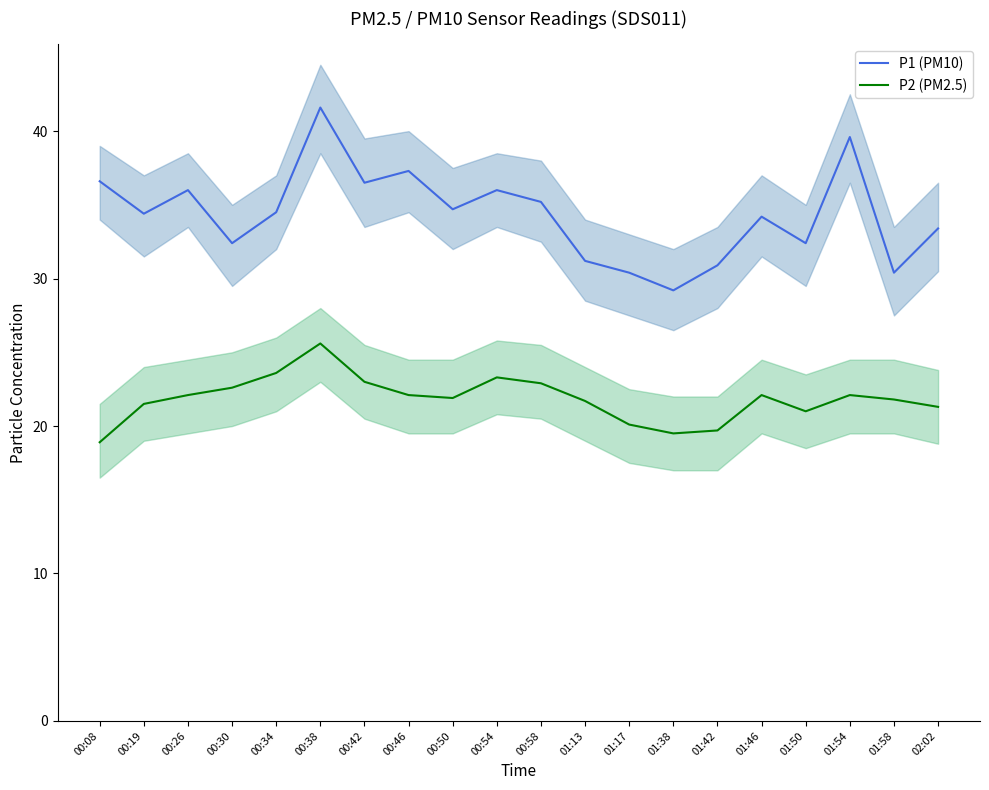

Which has a higher value, 00:26 or 00:42?

00:42